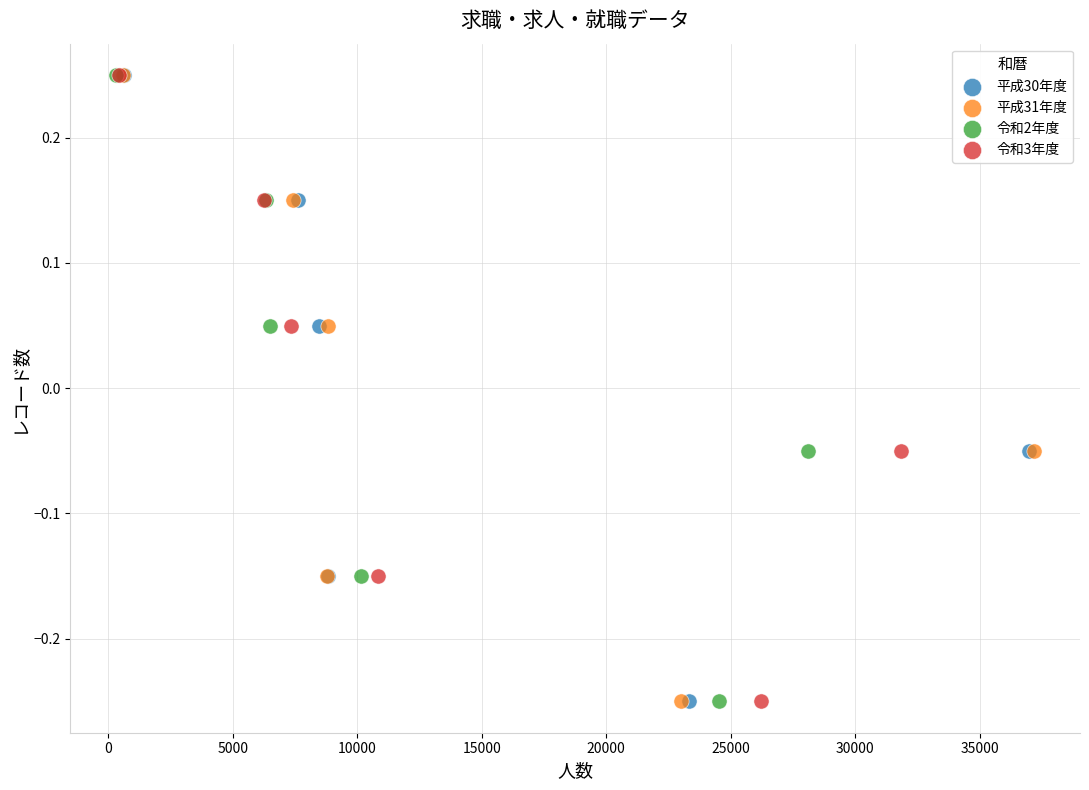

What are all the series names shown in the legend?

平成30年度, 平成31年度, 令和2年度, 令和3年度